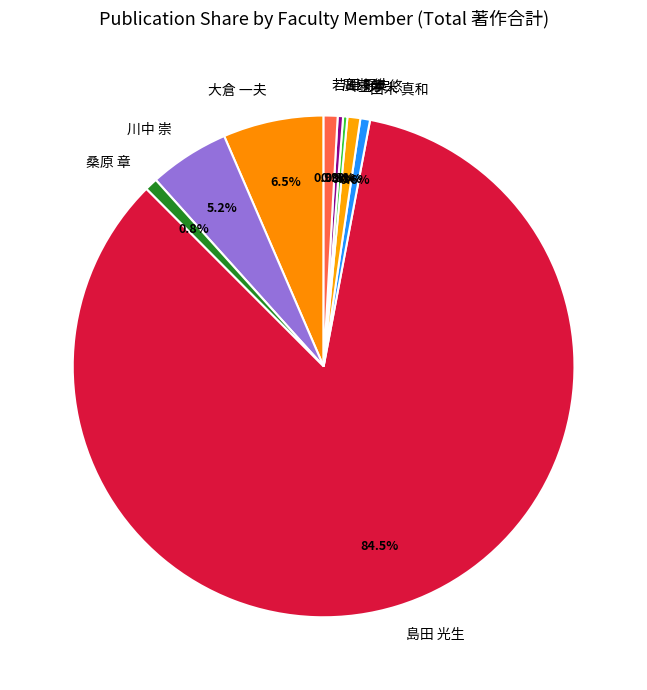

Does 島田 光生 represent more than half of the total?

Yes